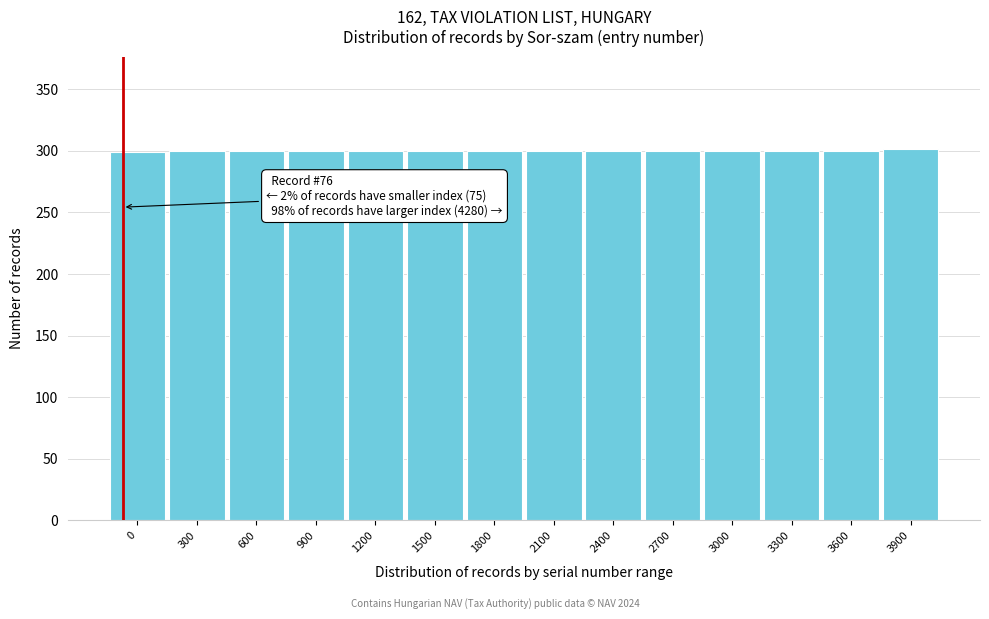

The value at 2400 is 300. True or false?

True